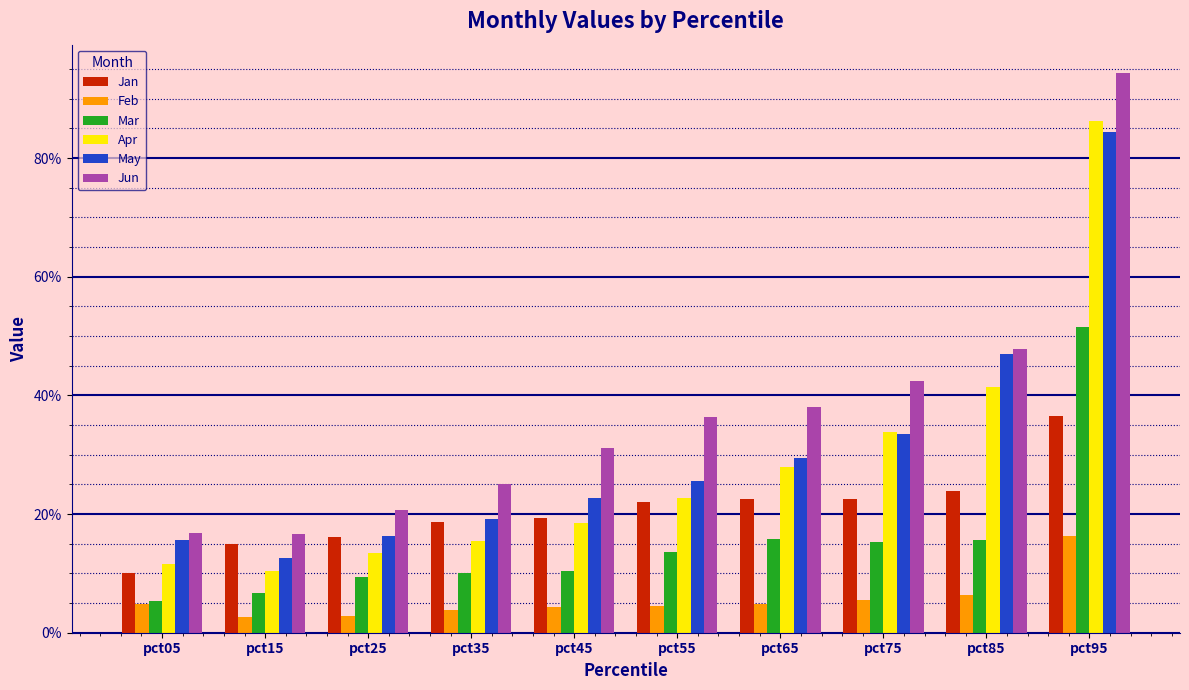

What are all the series names shown in the legend?

Jan, Feb, Mar, Apr, May, Jun